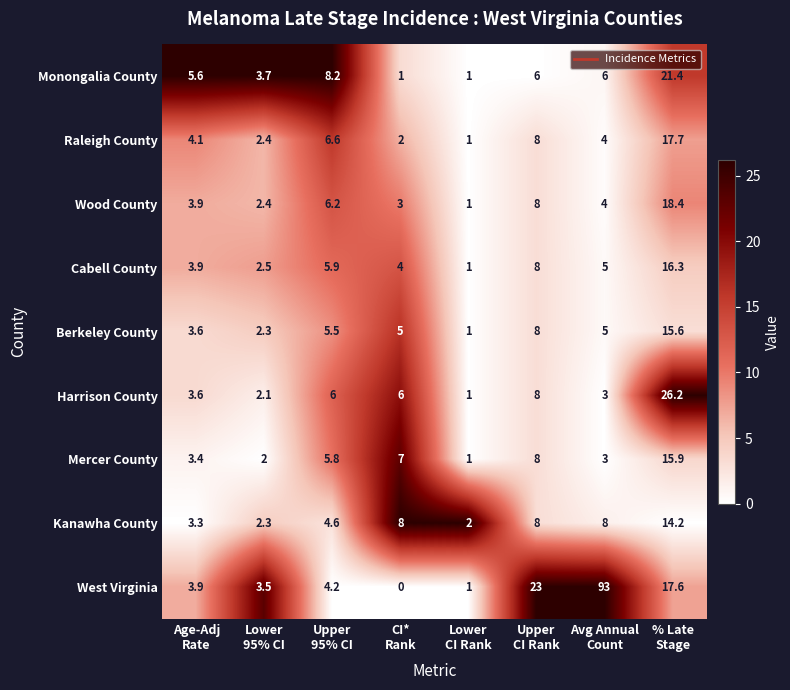

Rank the series by their maximum value, from highest to lowest.

West Virginia, Harrison County, Monongalia County, Wood County, Raleigh County, Cabell County, Mercer County, Berkeley County, Kanawha County